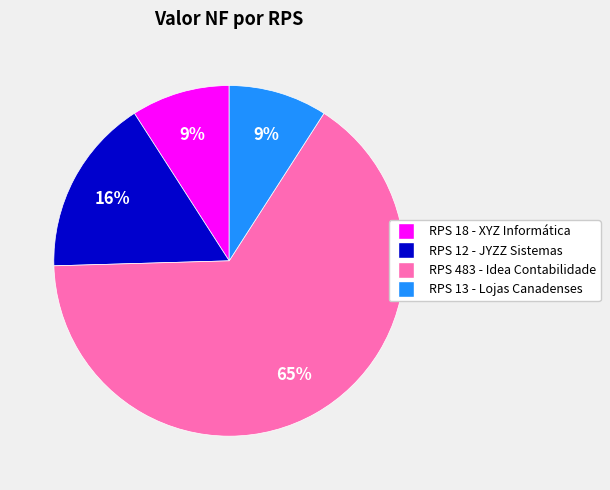

Which slice is the largest?

RPS 483 - Idea Contabilidade